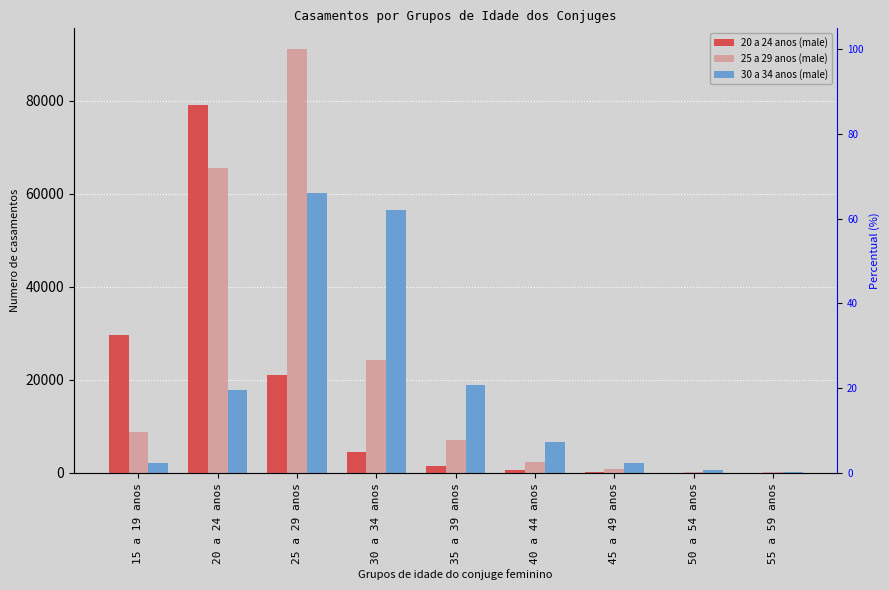

What are all the series names shown in the legend?

20 a 24 anos (male), 25 a 29 anos (male), 30 a 34 anos (male)